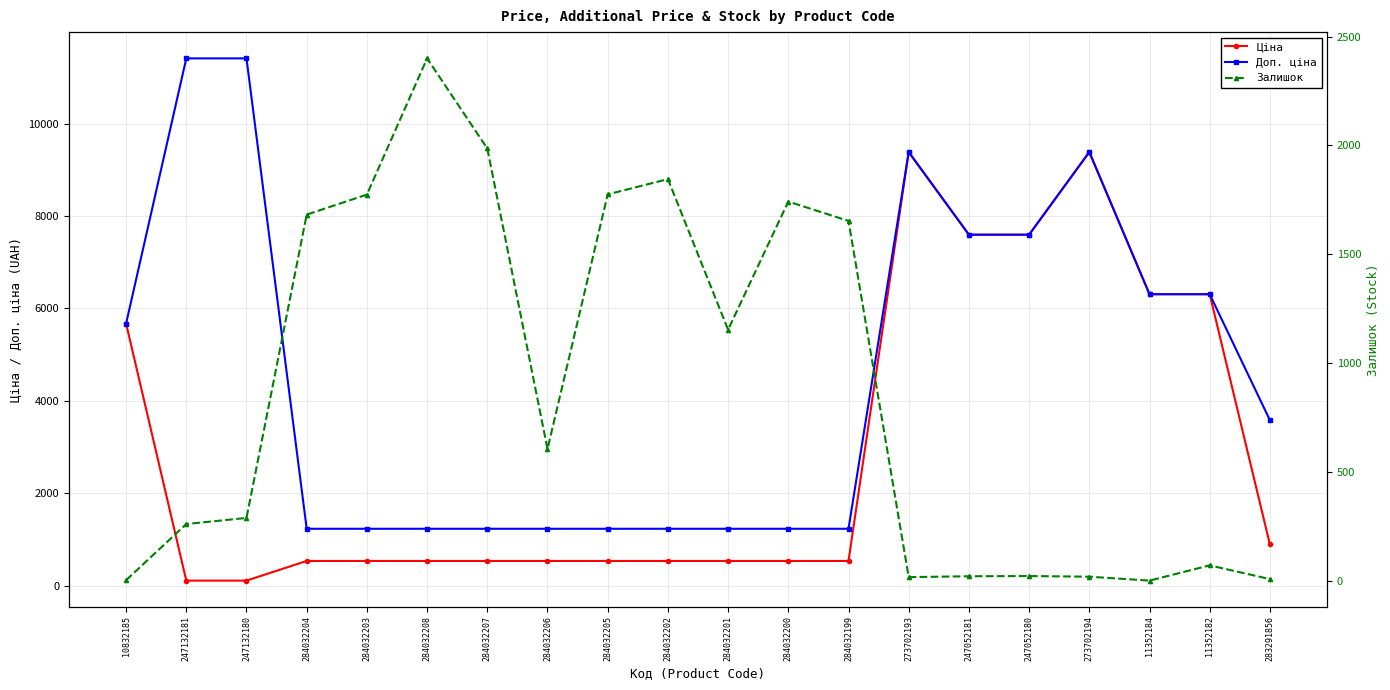

At how many categories does at least one series exceed 5449?

9